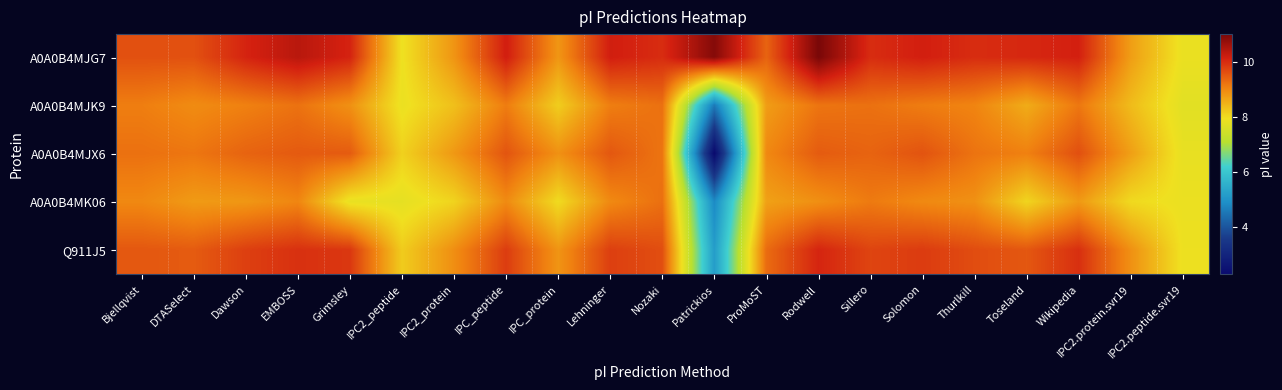

List the series in order of their peak value, highest first.

A0A0B4MJG7, Q911J5, A0A0B4MJX6, A0A0B4MK06, A0A0B4MJK9